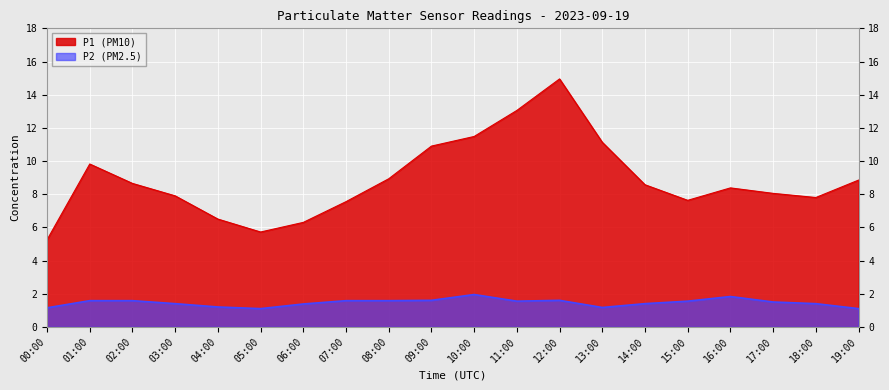

Between 00:00 and 08:00, which series saw the biggest shift?

P1 (PM10)